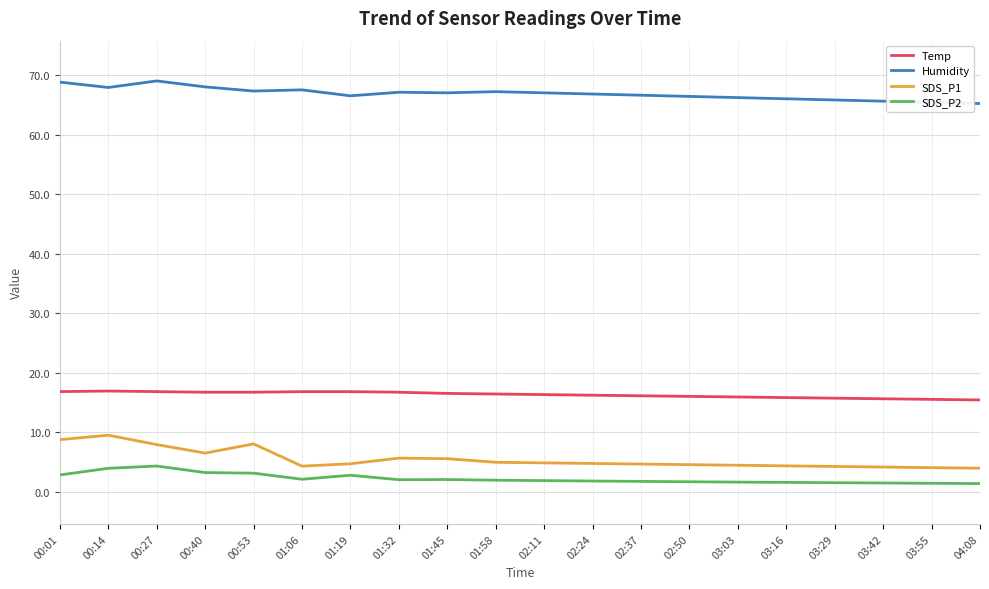

What are all the series names shown in the legend?

Temp, Humidity, SDS_P1, SDS_P2